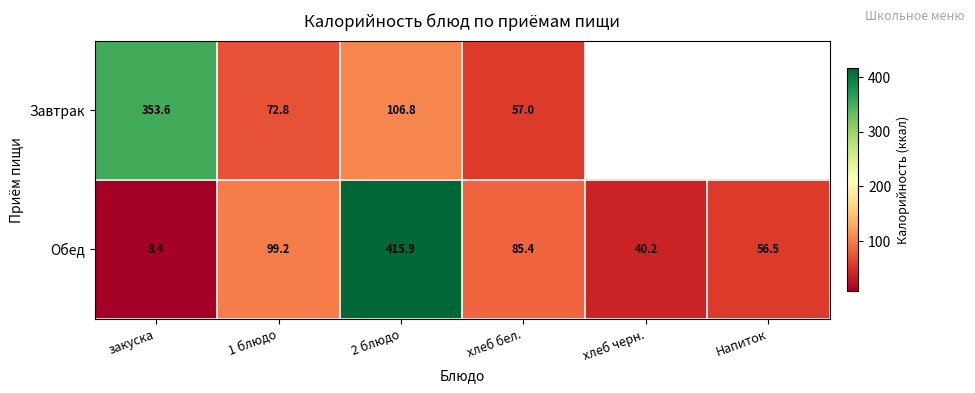

At закуска, list the series in order from smallest to largest.

Обед, Завтрак